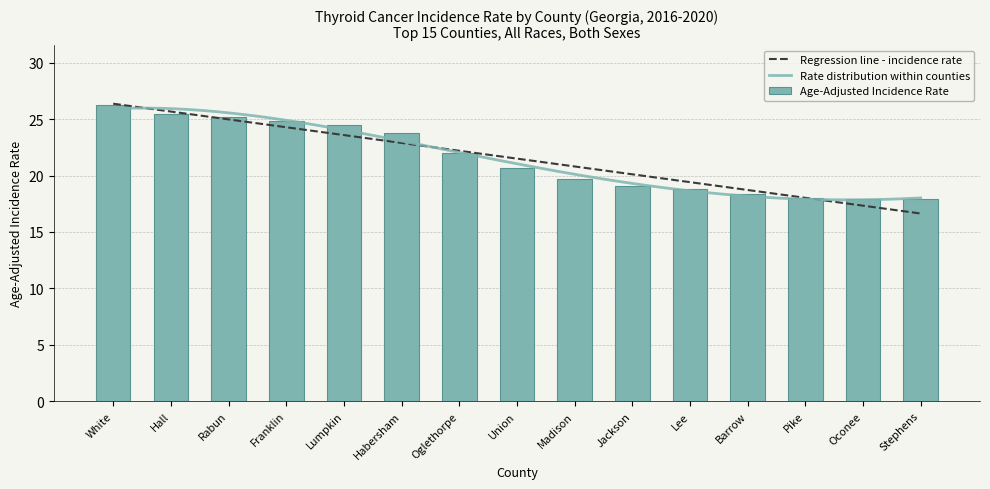

What position from the right is Lee?

5